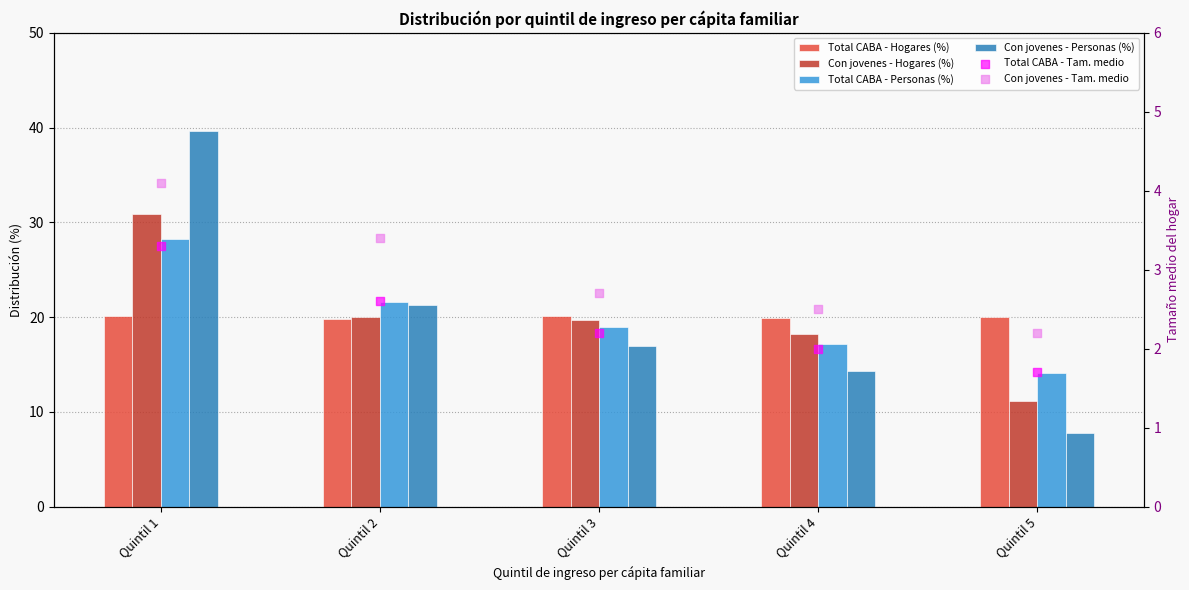

At how many categories does at least one series exceed 20?

3